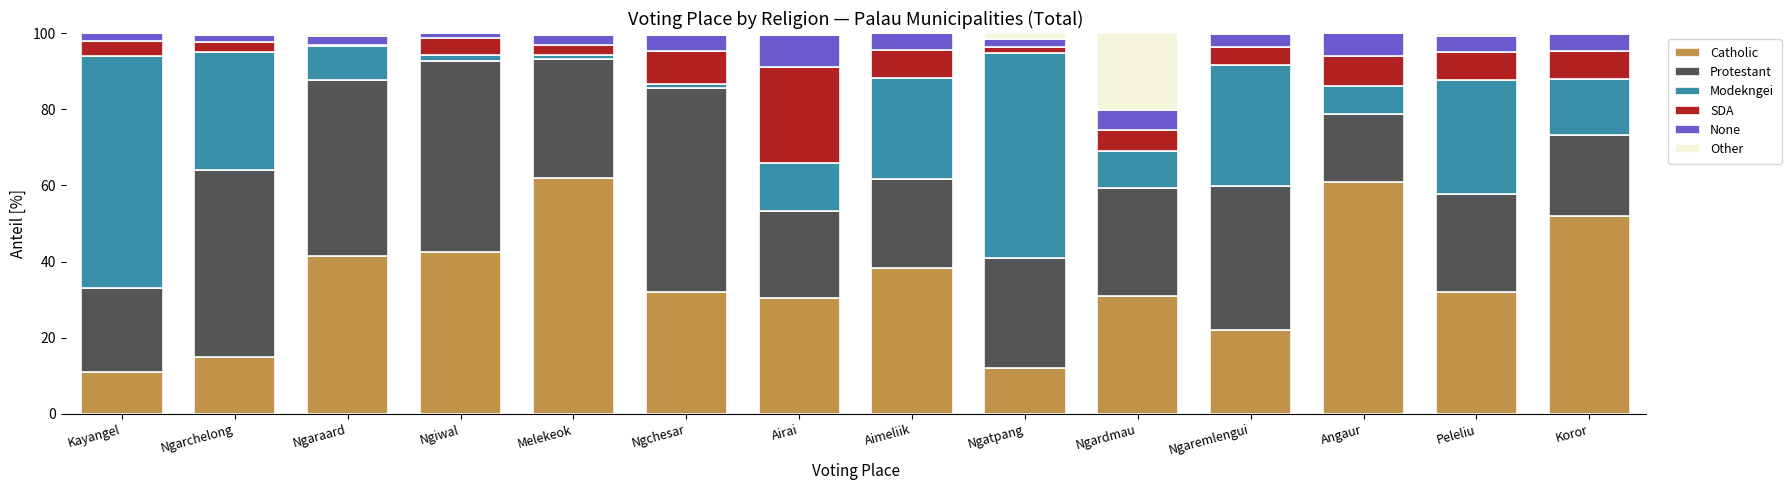

How many categories are shown in the chart?

14